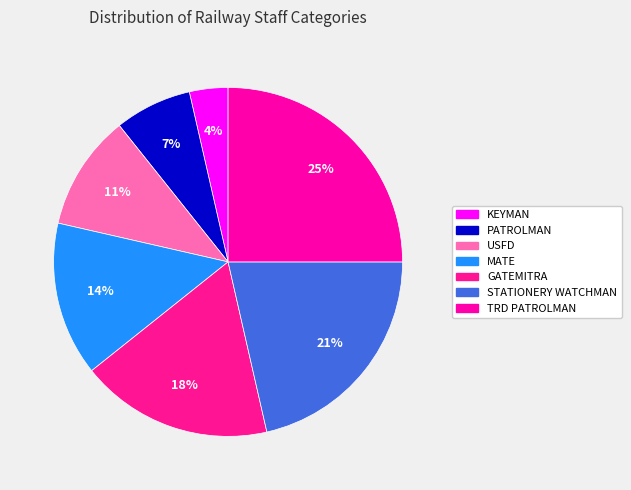

How many segments does this pie chart have?

7